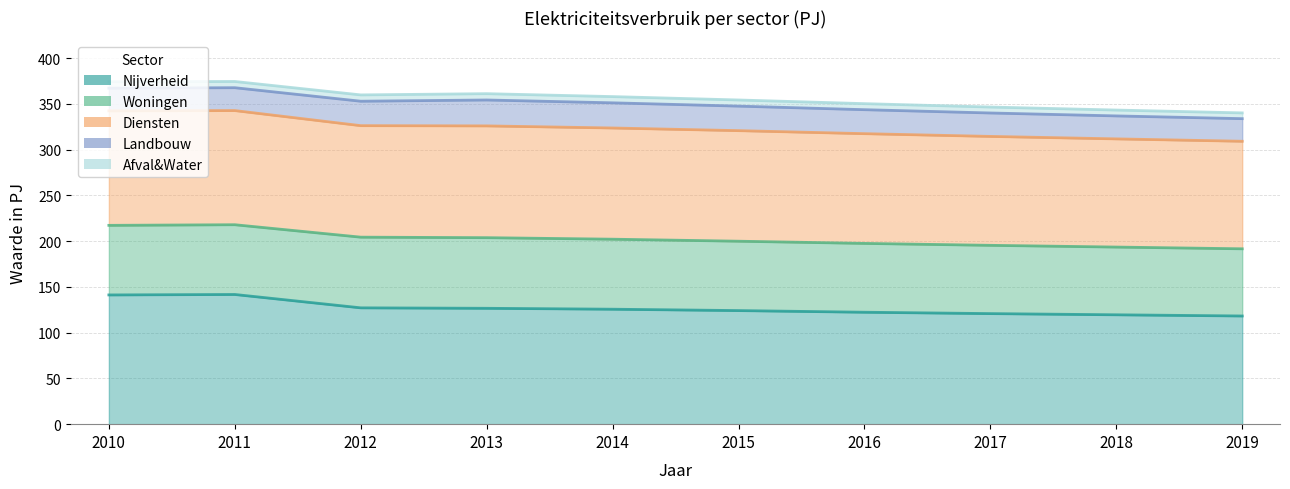

What is the value of the Nijverheid point at the 4th from the left?

126.6